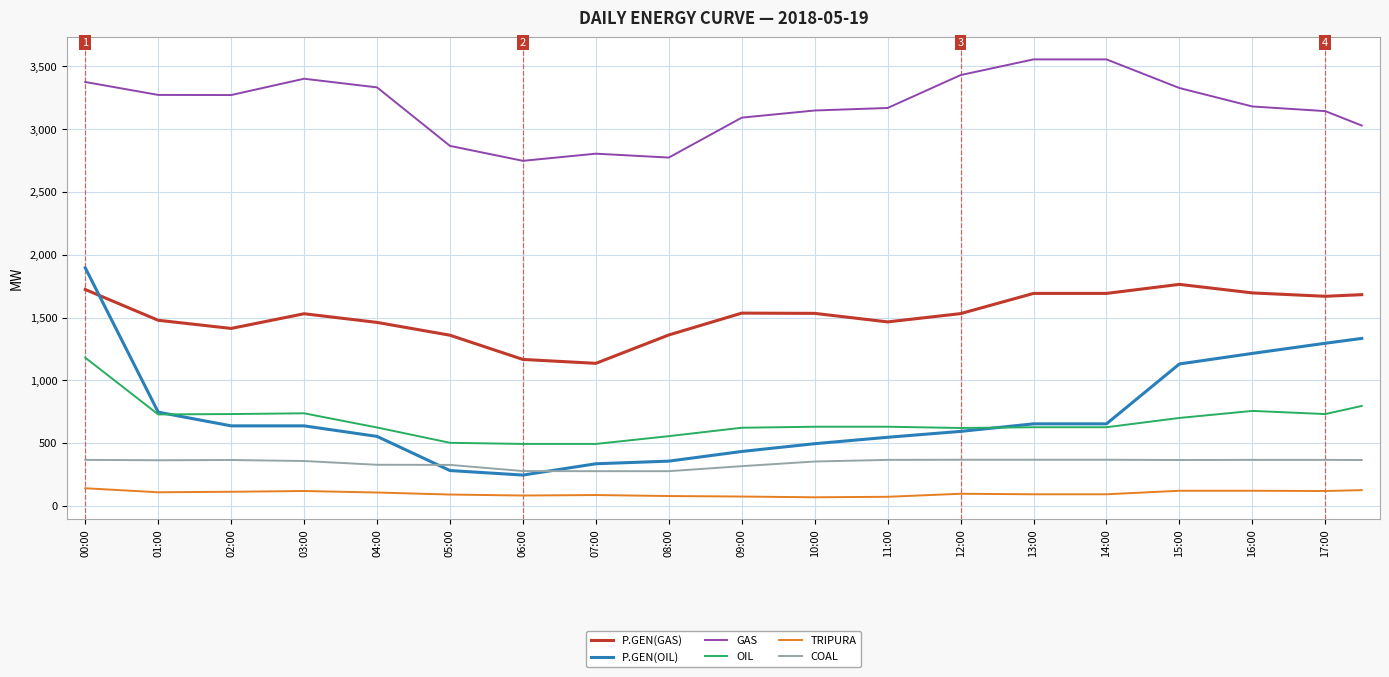

What is the lowest value of the OIL series?

493.0